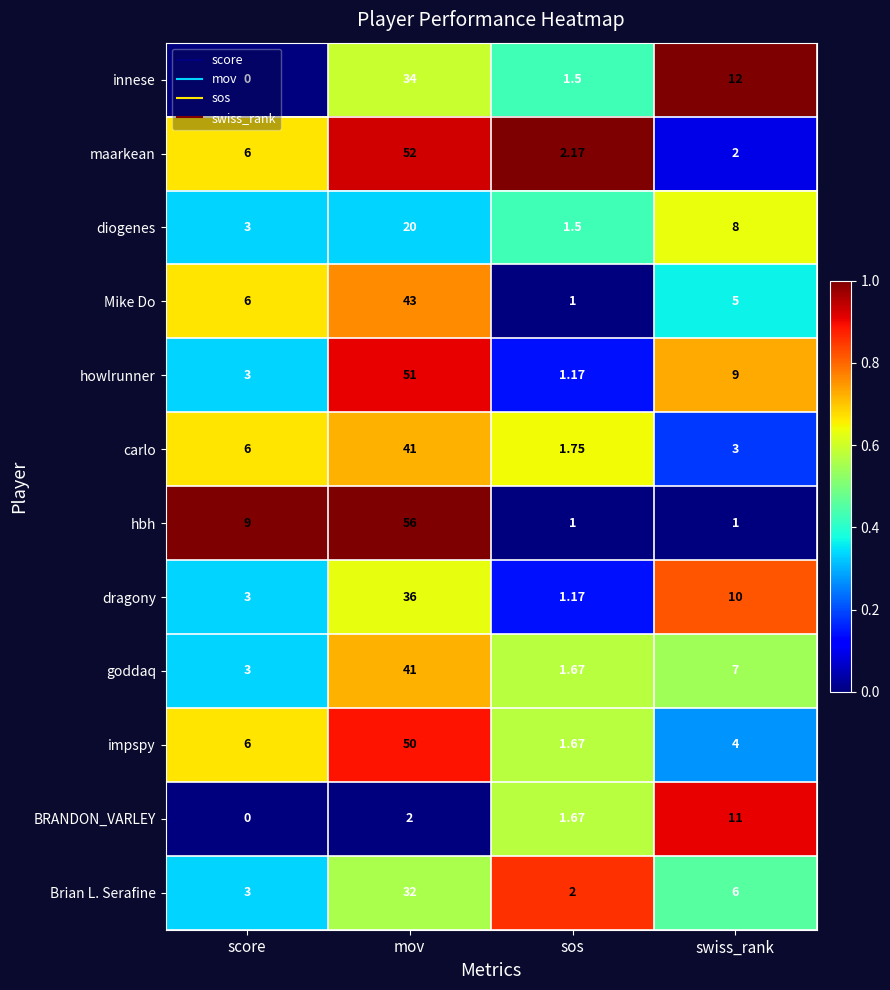

Is the value of innese at sos greater than the value of maarkean at score?

No